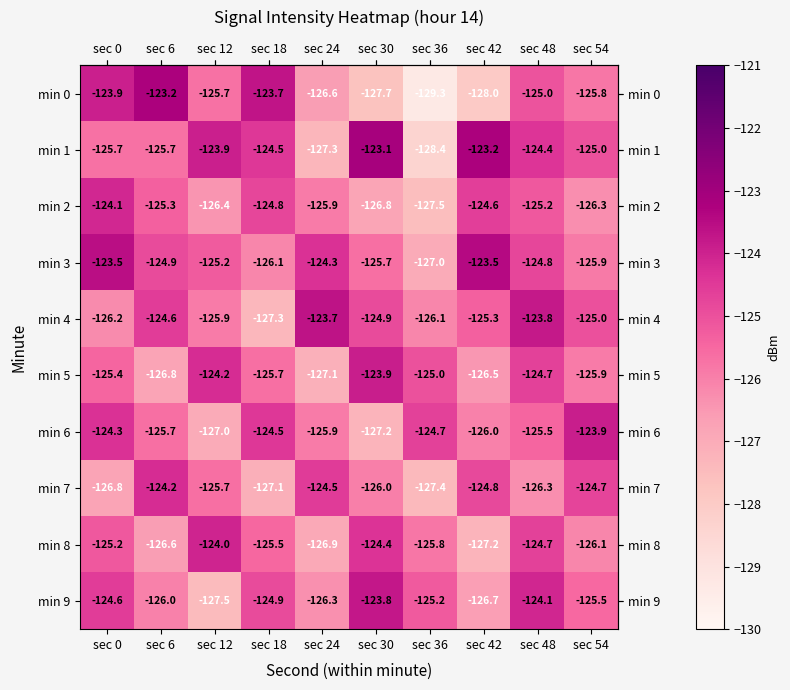

What is the sum of all min 9 values?

-1254.6